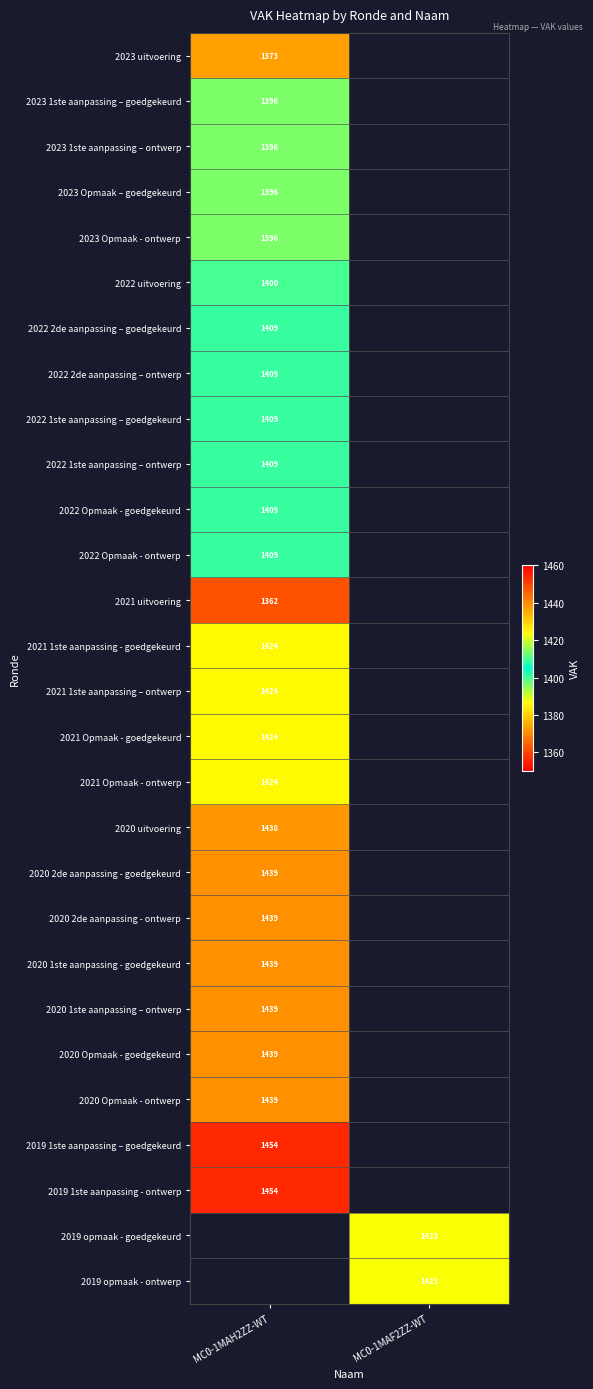

Which category has the highest value across all series?

MC0-1MAH2ZZ-WT